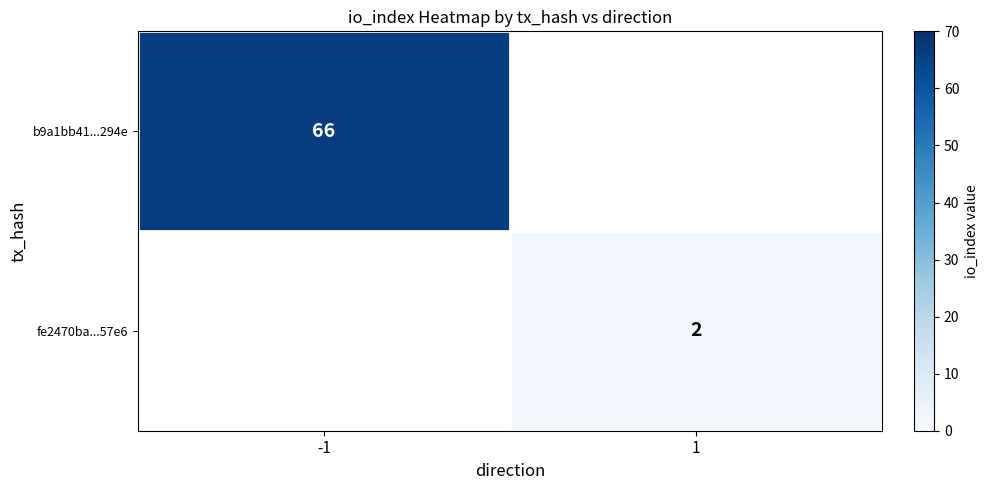

Is it true that fe2470ba...57e6 equals 3 at 1?

False